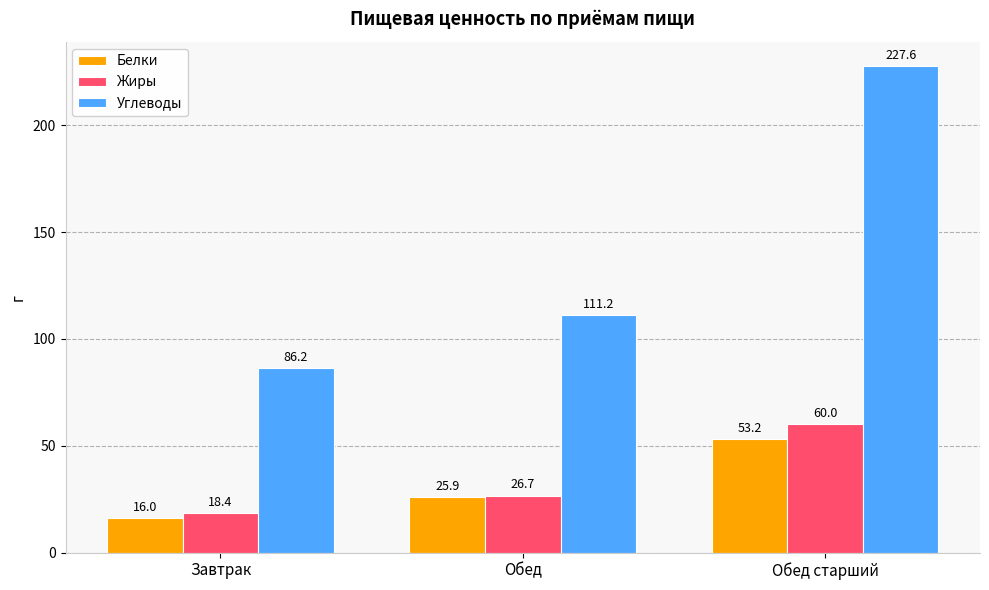

Does the chart contain any negative values?

No